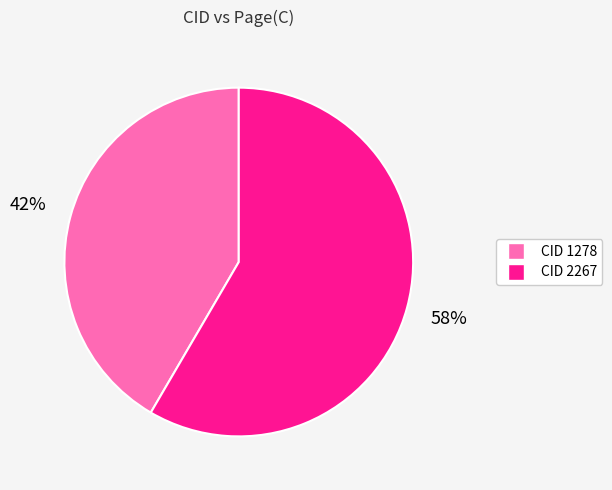

To the nearest percent, what is the average slice percentage?

50%